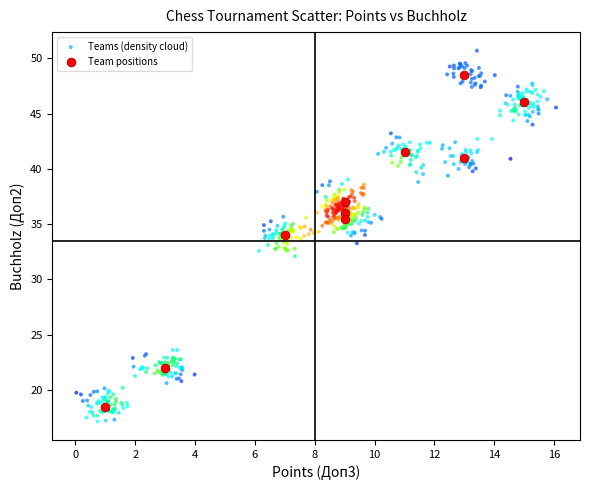

Which series reaches the maximum Y coordinate?

Teams (density cloud)